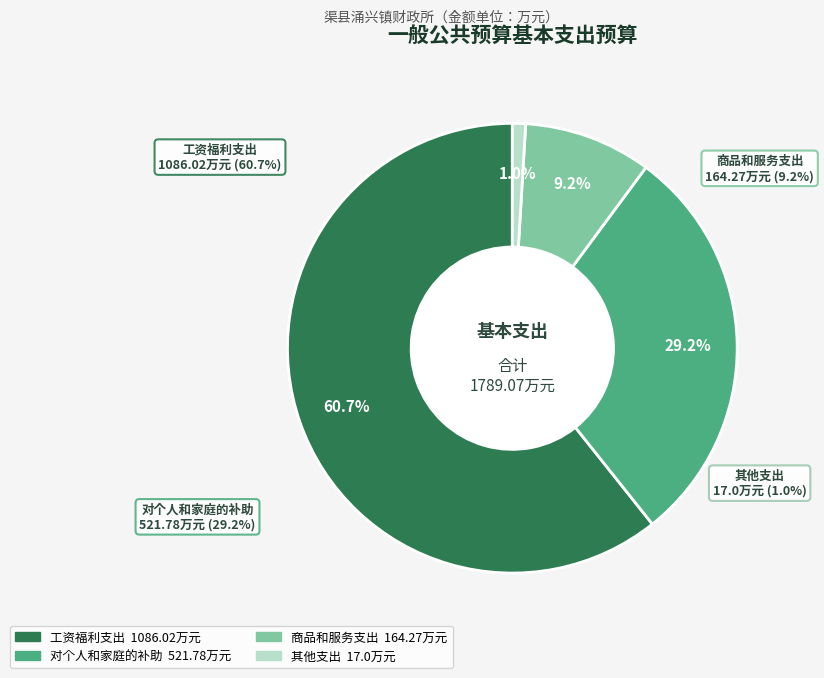

Does 对个人和家庭的补助 represent more than half of the total?

No